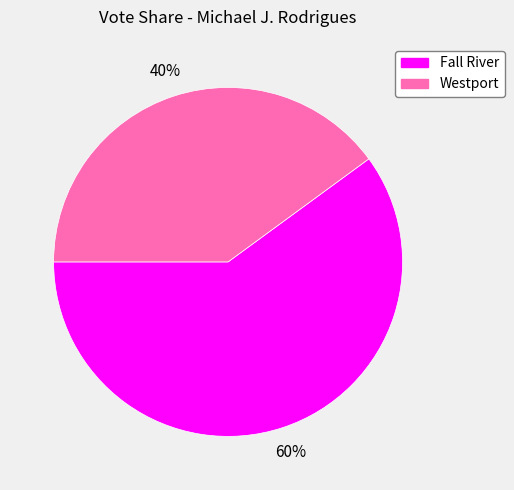

To the nearest percent, what portion does Westport represent?

40%